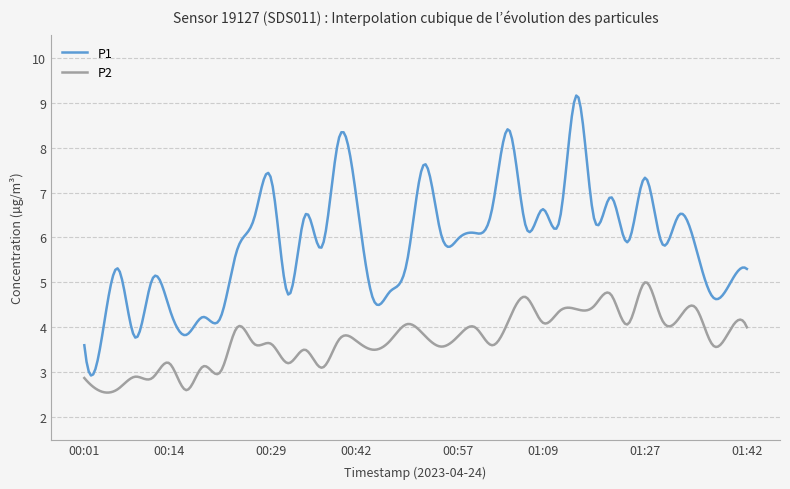

Which series has the largest total across all categories?

P1